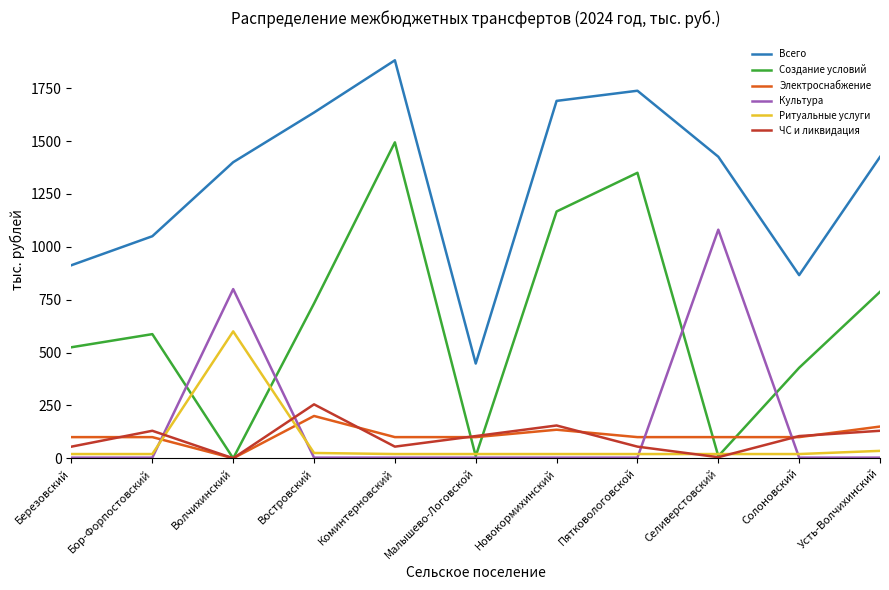

How many series are shown in this chart?

6